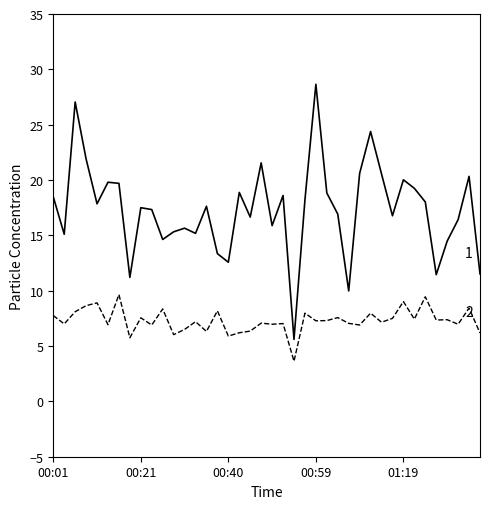

What is the smallest value displayed?

3.6